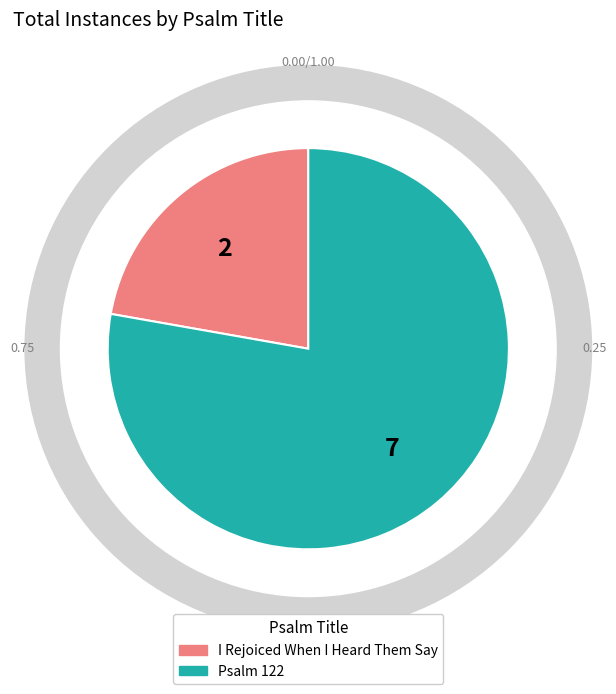

Rank the categories by value from lowest to highest.

I Rejoiced When I Heard Them Say, Psalm 122